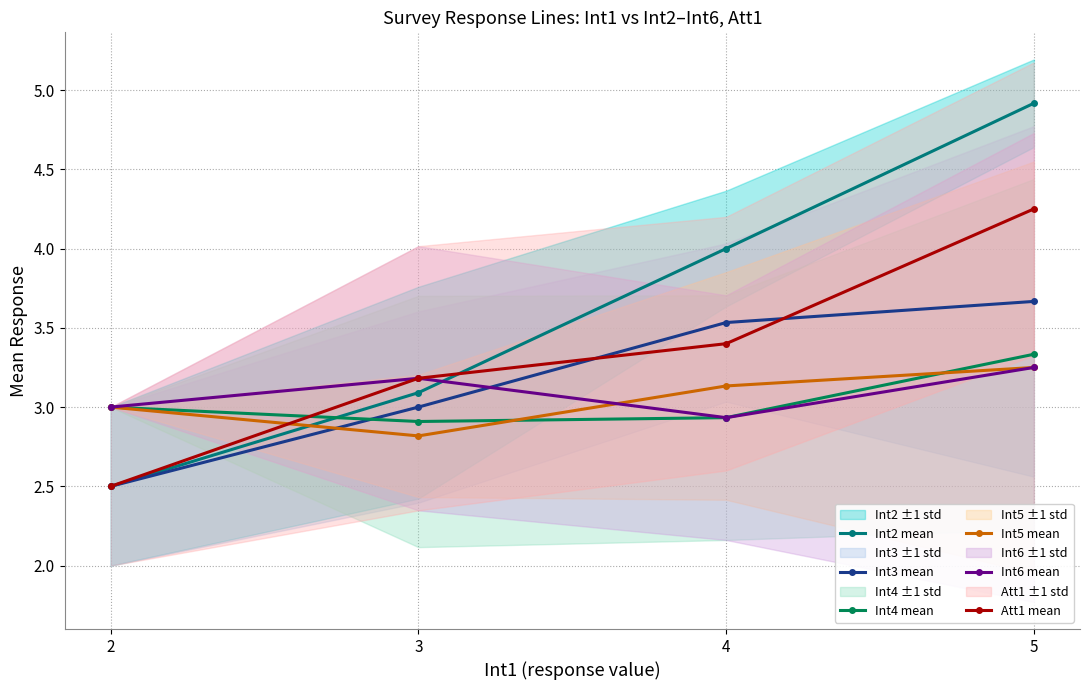

List the series in order of their peak value, highest first.

Int2 mean, Att1 mean, Int3 mean, Int4 mean, Int5 mean, Int6 mean